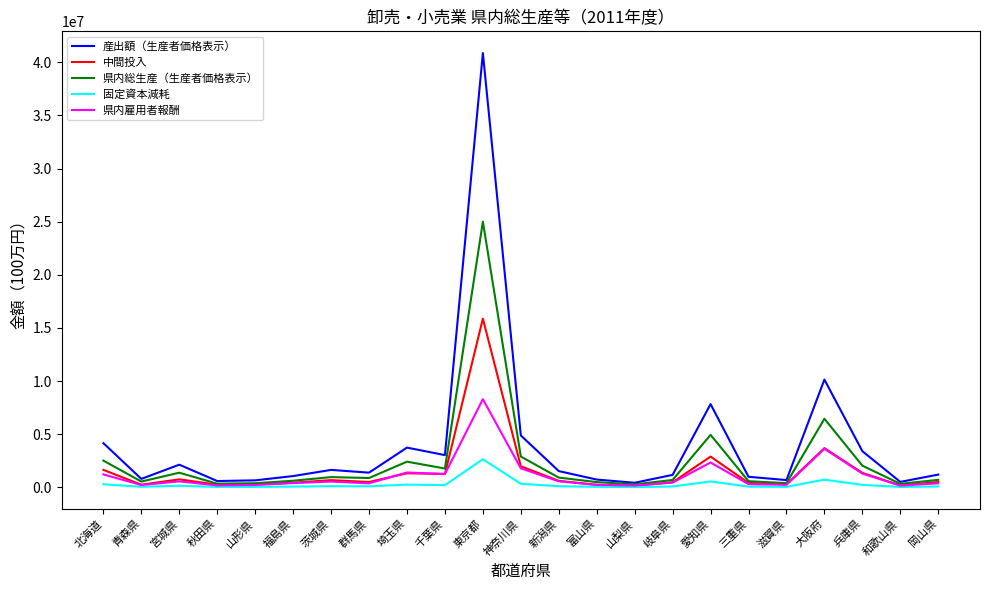

Which series has the widest spread of values?

産出額（生産者価格表示）